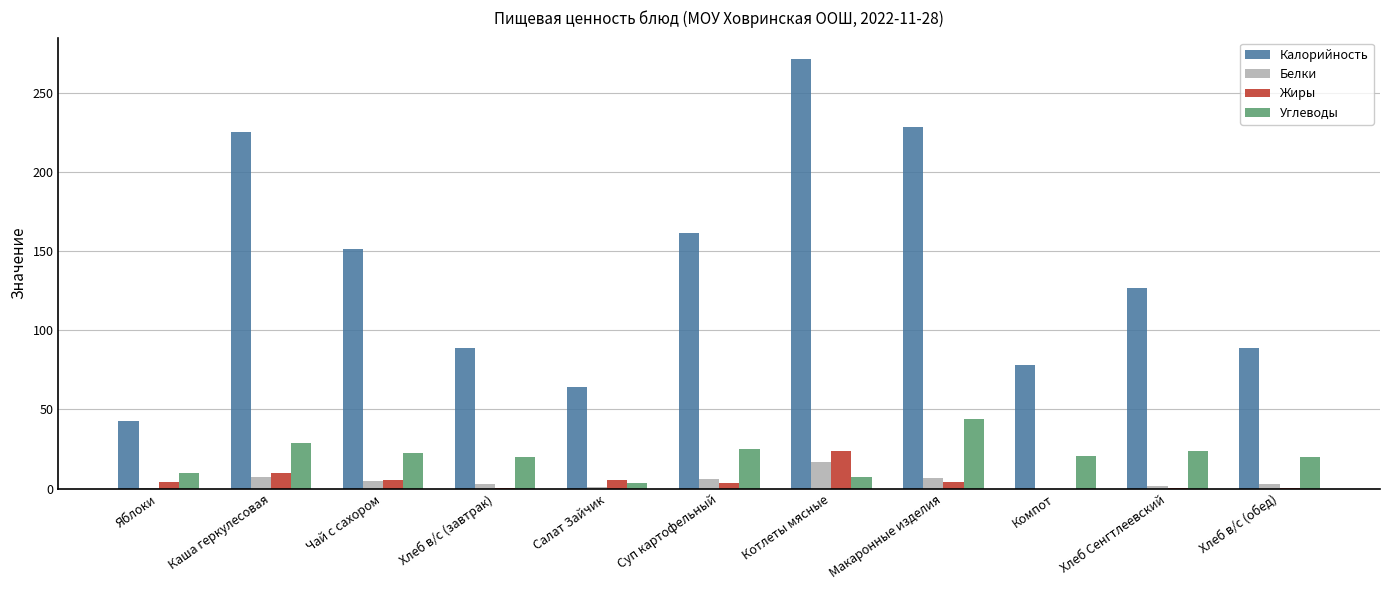

At which category is the sum across all series the highest?

Котлеты мясные